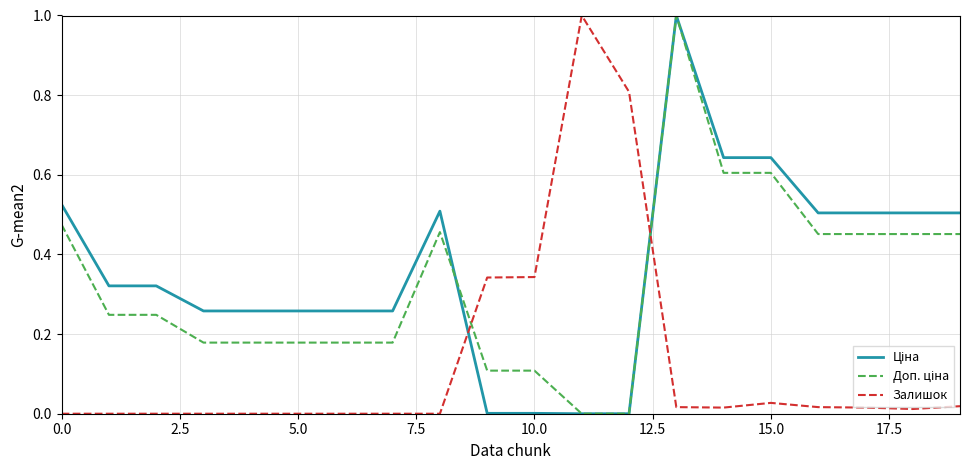

True or false: Залишок has more than 0 interior local peaks.

True